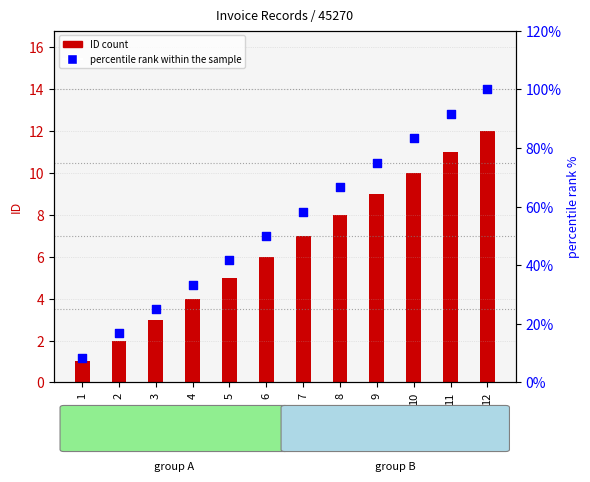

What are all the series names shown in the legend?

ID count, percentile rank within the sample